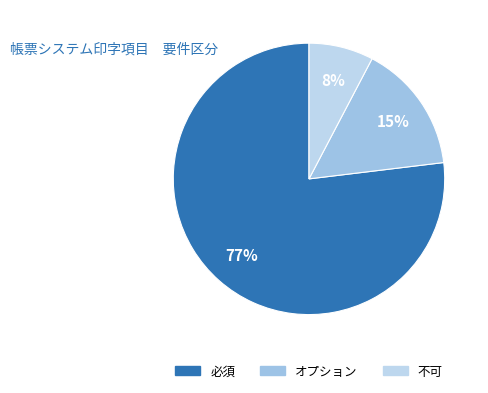

True or false: 不可 accounts for 8% of the total.

True